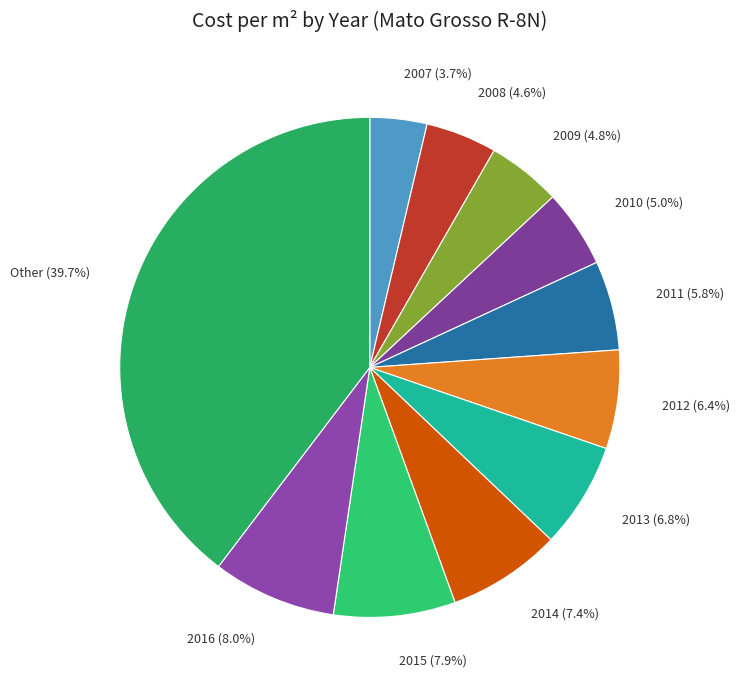

Which slice is the largest?

Other